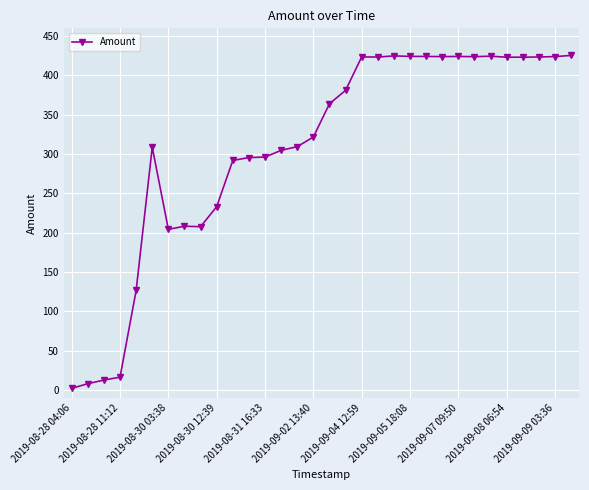

What is the value of the 25th point from the left?

424.2